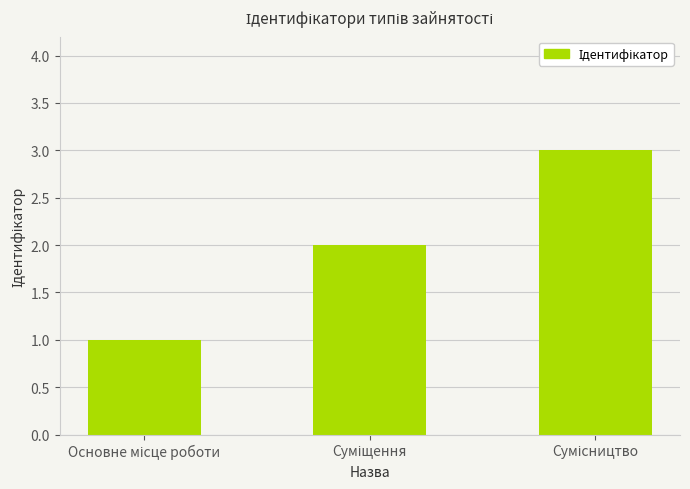

What is the greatest value displayed?

3